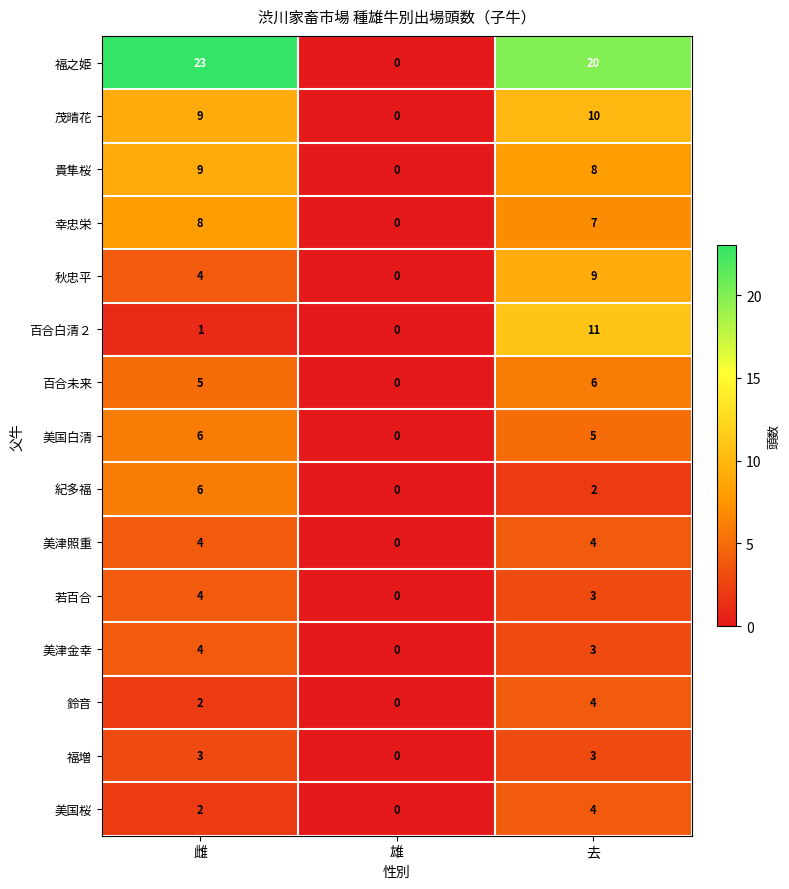

What is the sum of the 美国白清 values at 去 and 雌?

11